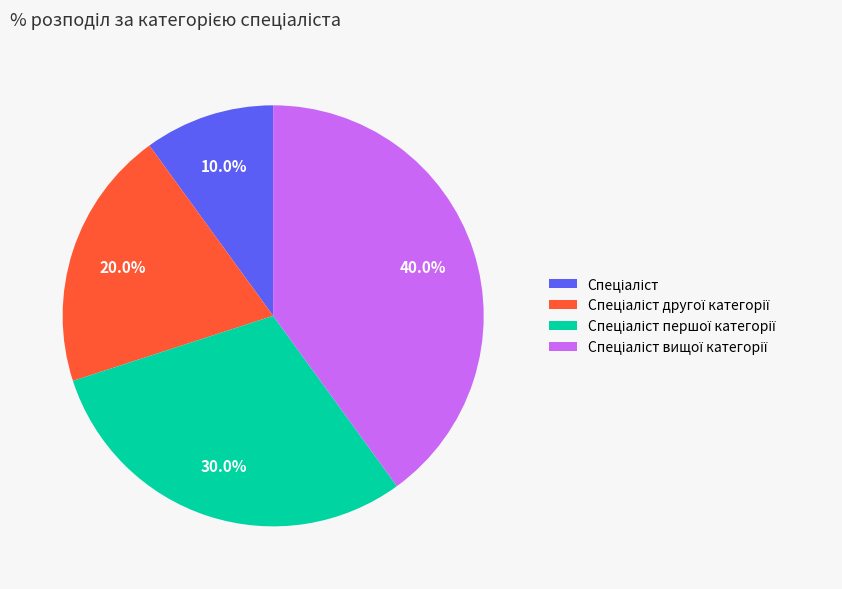

Is there any slice that represents more than half of the pie?

No